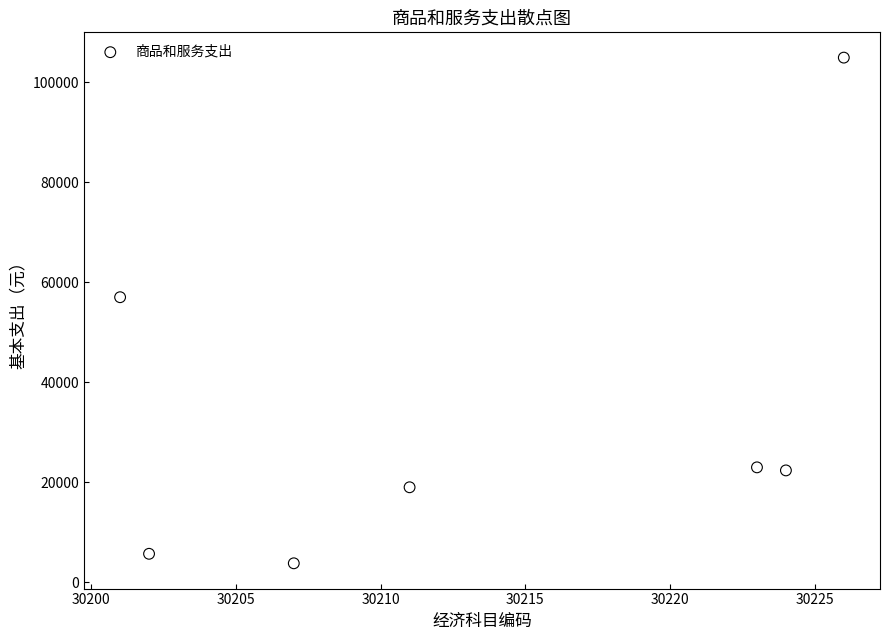

What is the average X value?

30213